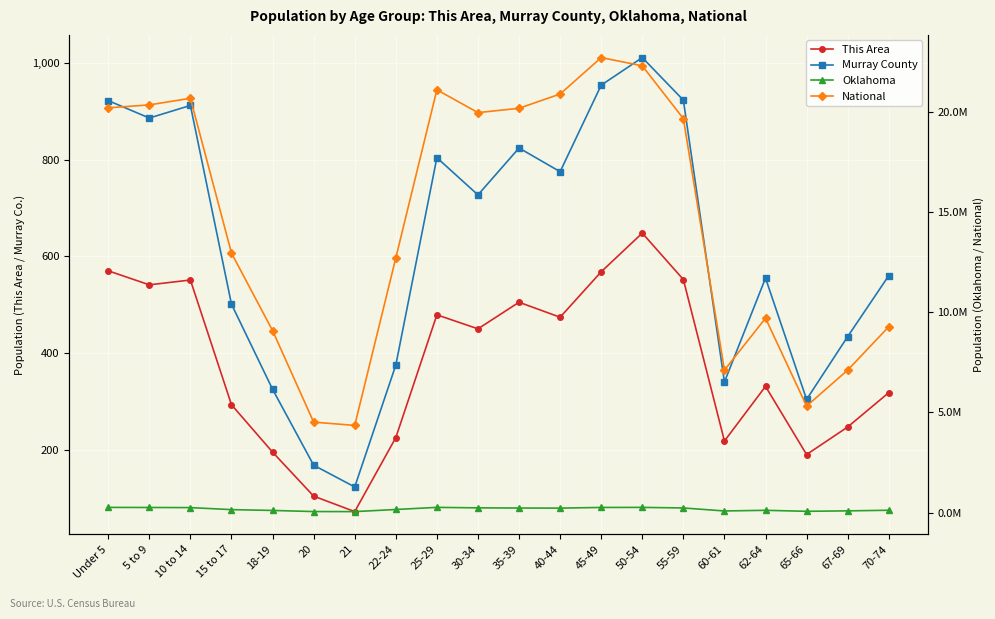

What is the minimum value for Oklahoma?

54032